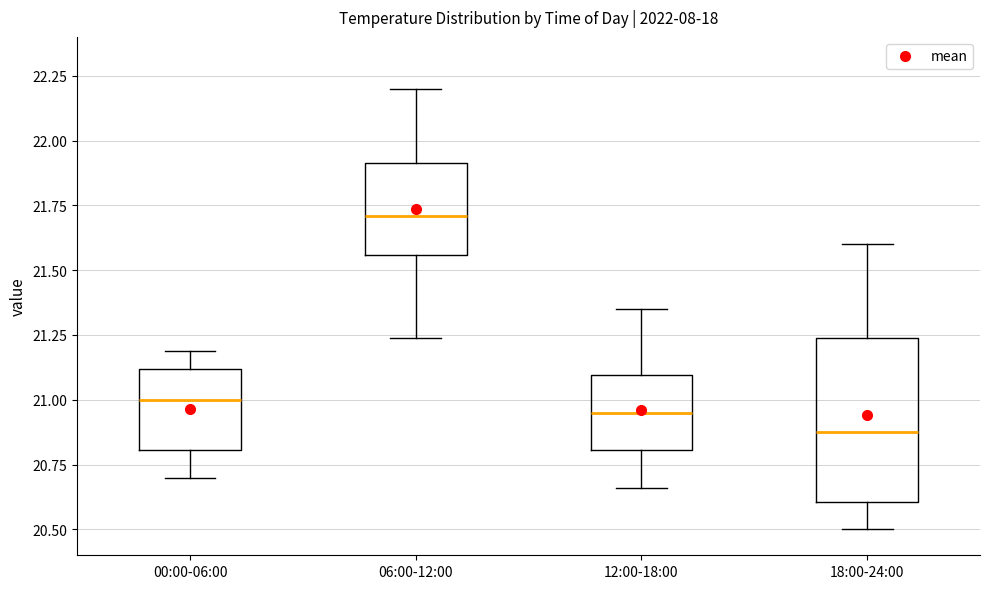

Reading left to right, read every box against the y-axis: the position of its median line, the range the box covers, and the ends of its whiskers. The values are not printed on the chart, so give them approximately, as read against the axis.

00:00-06:00: median 21.00, box 20.80 to 21.10, whiskers 20.70 to 21.20
06:00-12:00: median 21.70, box 21.55 to 21.90, whiskers 21.25 to 22.20
12:00-18:00: median 20.95, box 20.80 to 21.10, whiskers 20.65 to 21.35
18:00-24:00: median 20.90, box 20.60 to 21.25, whiskers 20.50 to 21.60